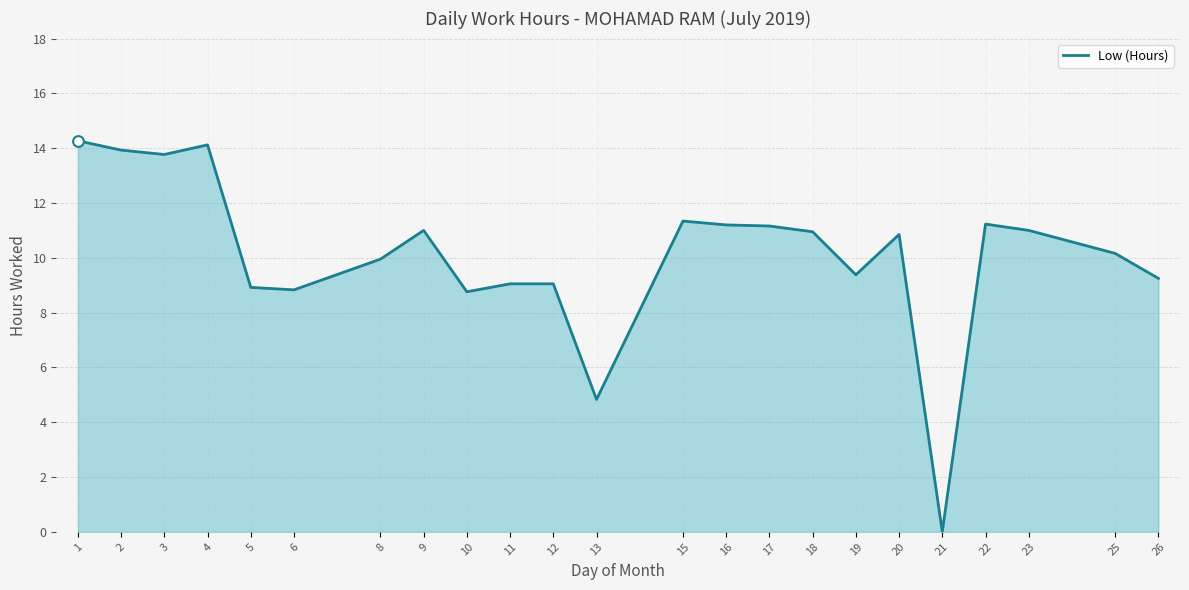

Between 20 and 3, which is larger?

3